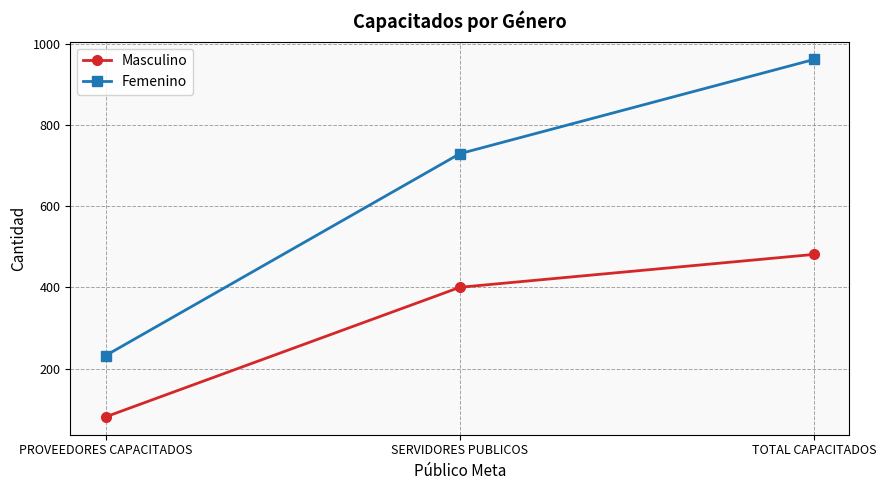

At how many categories does at least one series exceed 883?

1